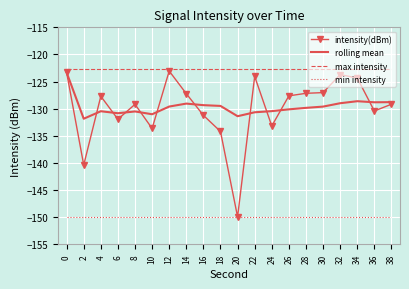

Rank the series at 2 from lowest to highest value.

min intensity, intensity(dBm), rolling mean, max intensity